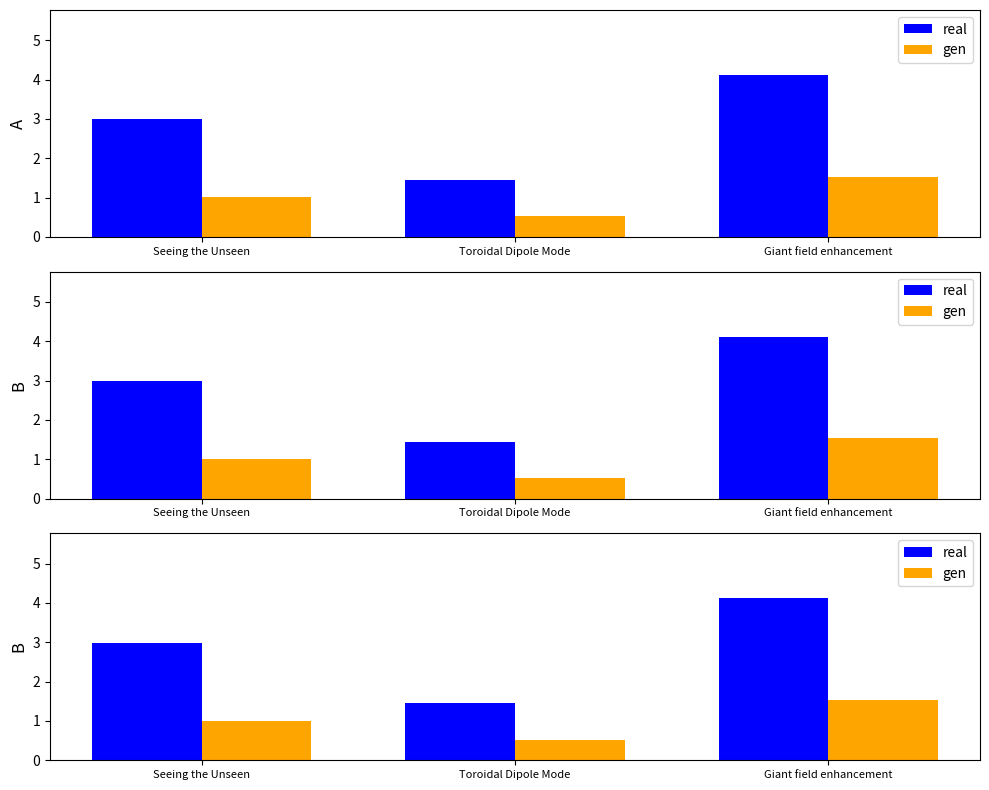

Count the number of data series in this chart.

2